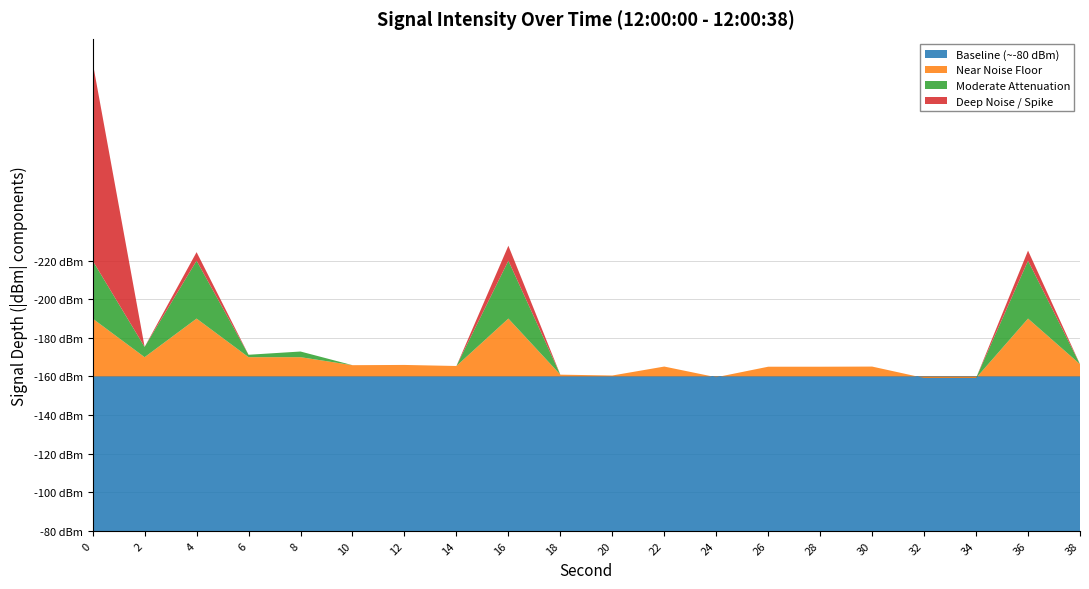

Reading right to left, extract all data points from this chart.

38=-86.4	36=-115.2	34=-79.2	32=-79.2	30=-85.1	28=-85.1	26=-85.0	24=-79.6	22=-85.1	20=-80.5	18=-80.9	16=-117.8	14=-85.4	12=-86.0	10=-85.8	8=-92.9	6=-91.2	4=-114.4	2=-95.3	0=-212.8